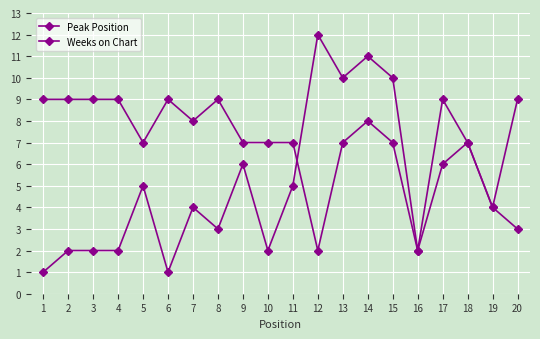

How many lines are shown in the chart?

2